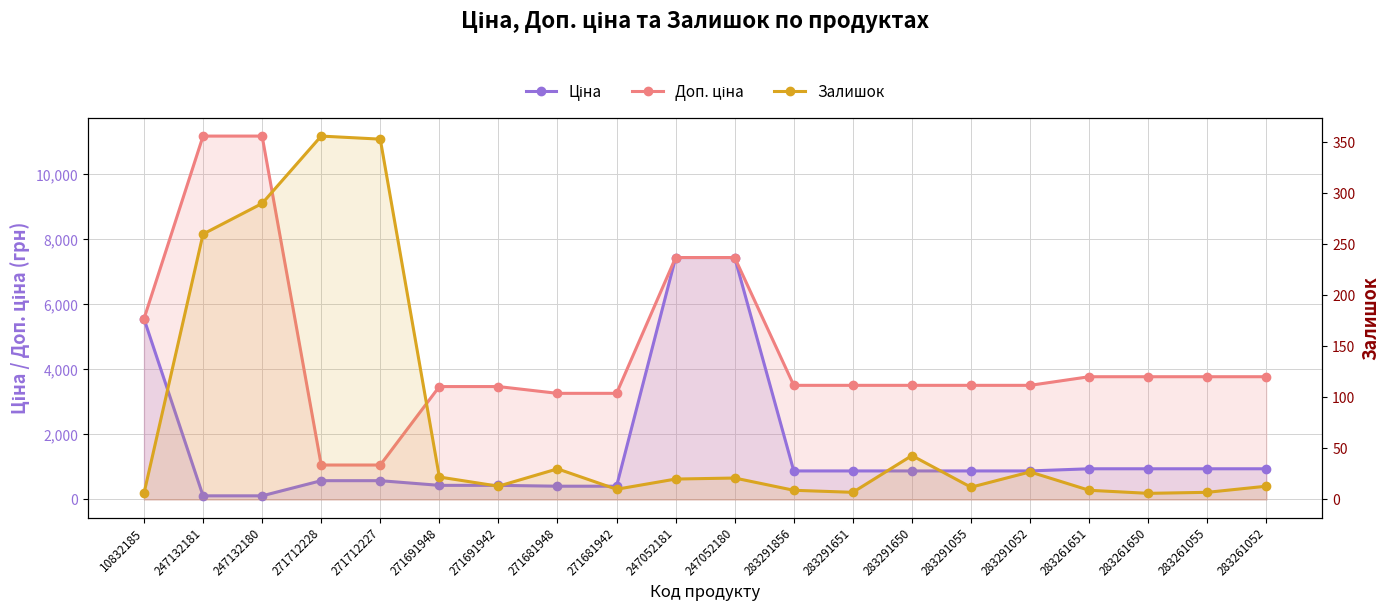

Where do Ціна and Залишок first cross each other?

10832185 and 247132181